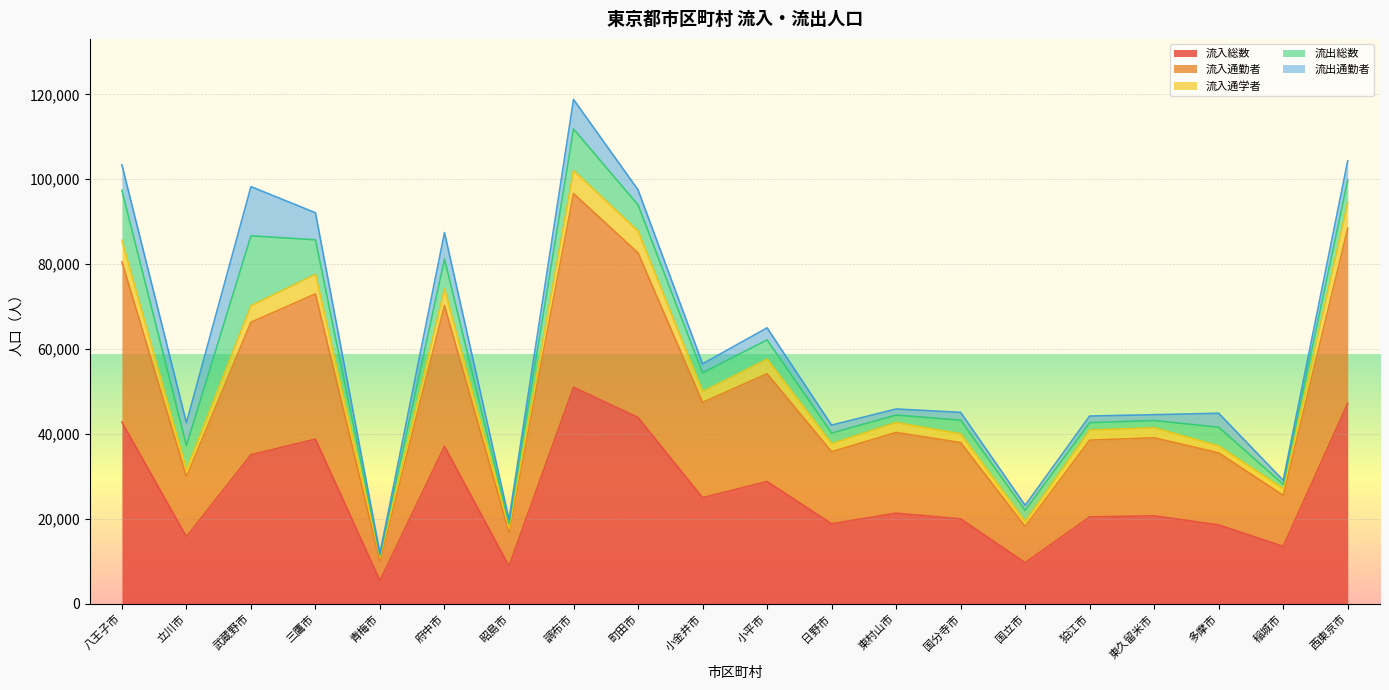

At which category is the sum across all series the highest?

調布市